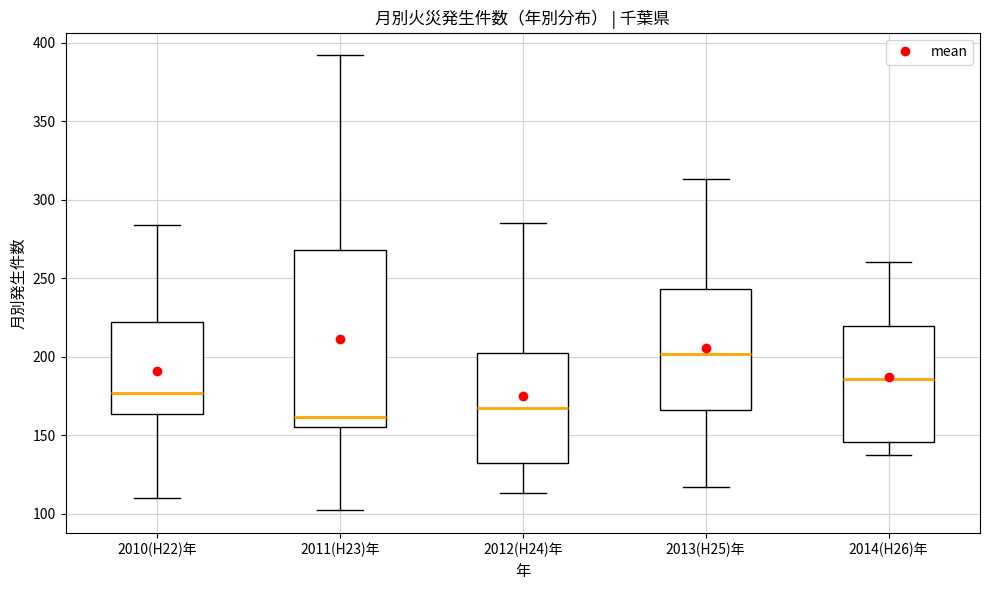

Which box is the tallest, from its lower edge to its upper edge?

2011(H23)年